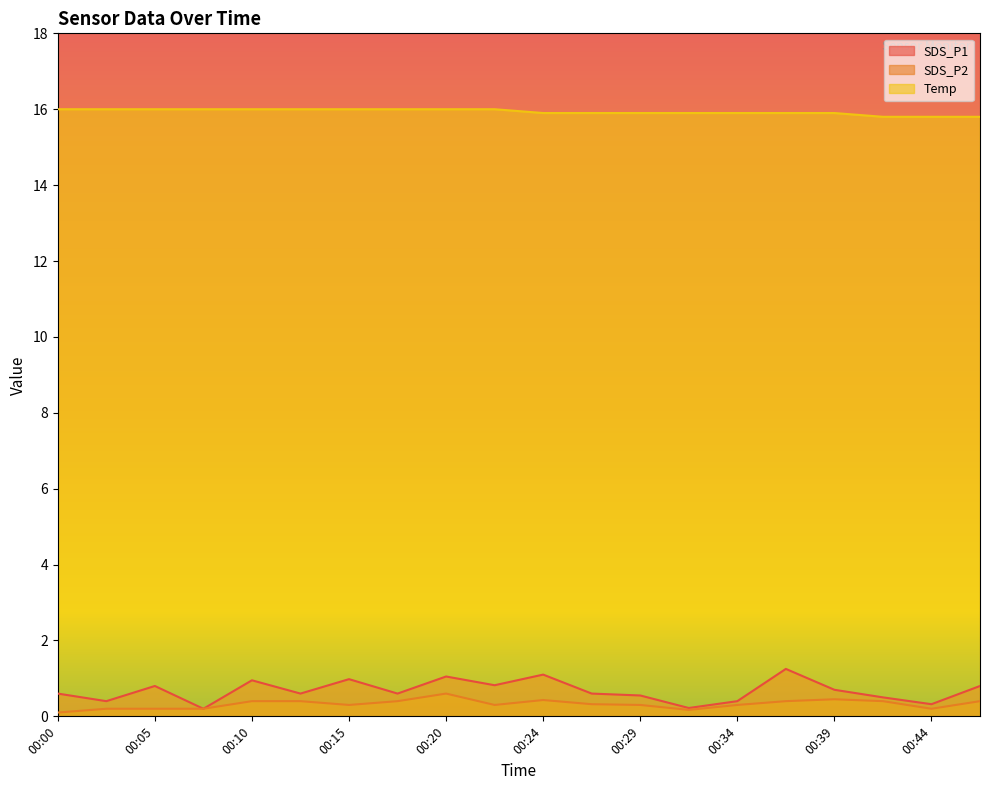

At which label is Temp closest to 15?

00:41